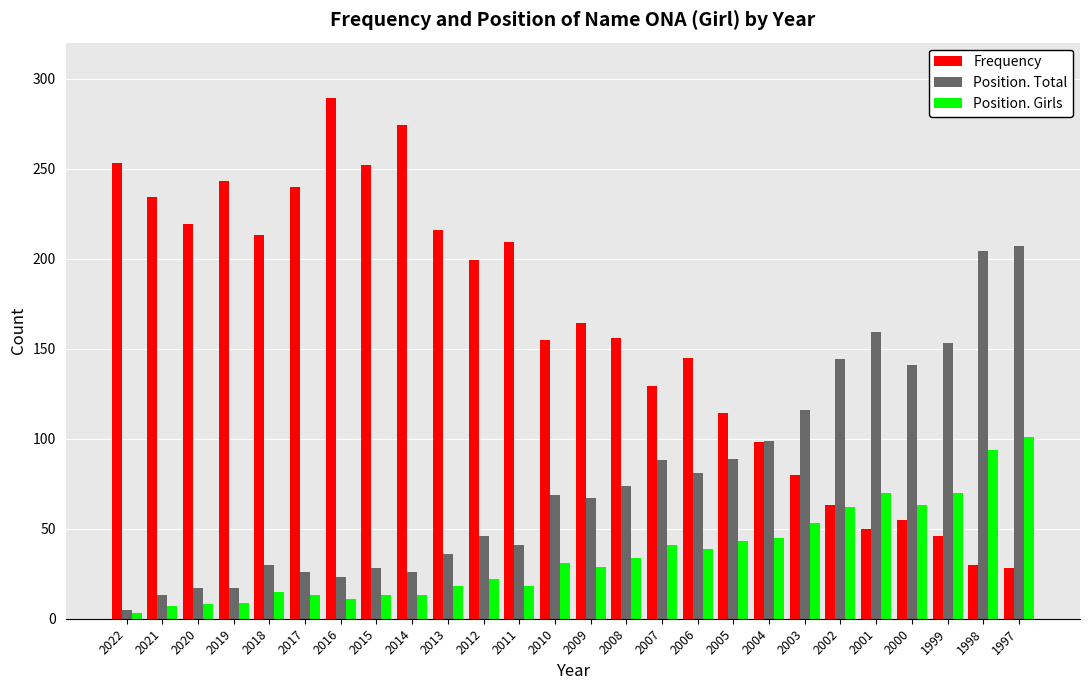

Is it true that Position. Girls equals 31 at 2010?

True